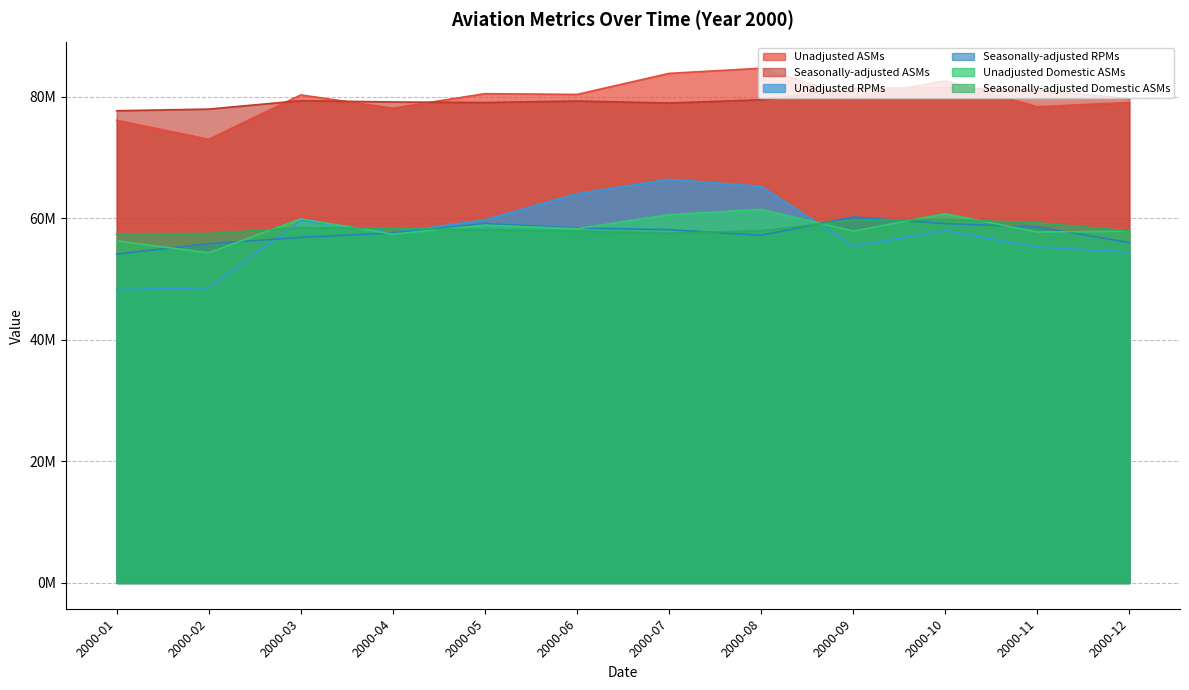

Read the Seasonally-adjusted Domestic ASMs value at 2000-04, to the nearest 10.

58327320